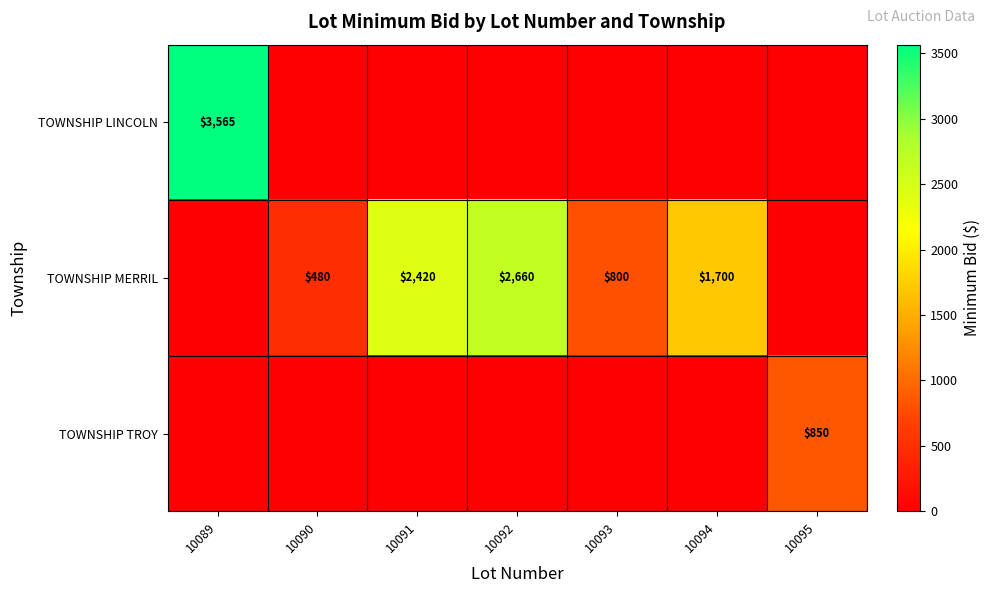

What is the difference between the highest and lowest values at 10091?

2420